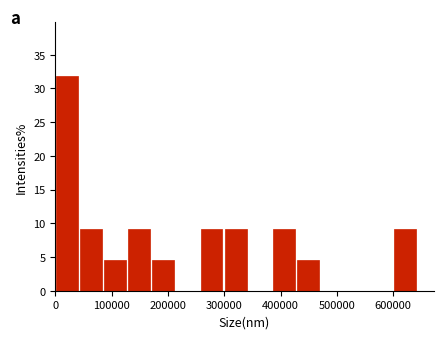

Reading left to right, list every bar in this chart as the range it spans on the x-axis followed by its height. Neither the bar edges nor the heights are printed on the chart, so give them approximately, as read against the axes.

0 to 40000: 32.0
40000 to 90000: 9.0
90000 to 130000: 4.5
130000 to 170000: 9.0
170000 to 220000: 4.5
220000 to 260000: 0
260000 to 300000: 9.0
300000 to 340000: 9.0
340000 to 390000: 0
390000 to 430000: 9.0
430000 to 470000: 4.5
470000 to 520000: 0
520000 to 560000: 0
560000 to 600000: 0
600000 to 640000: 9.0